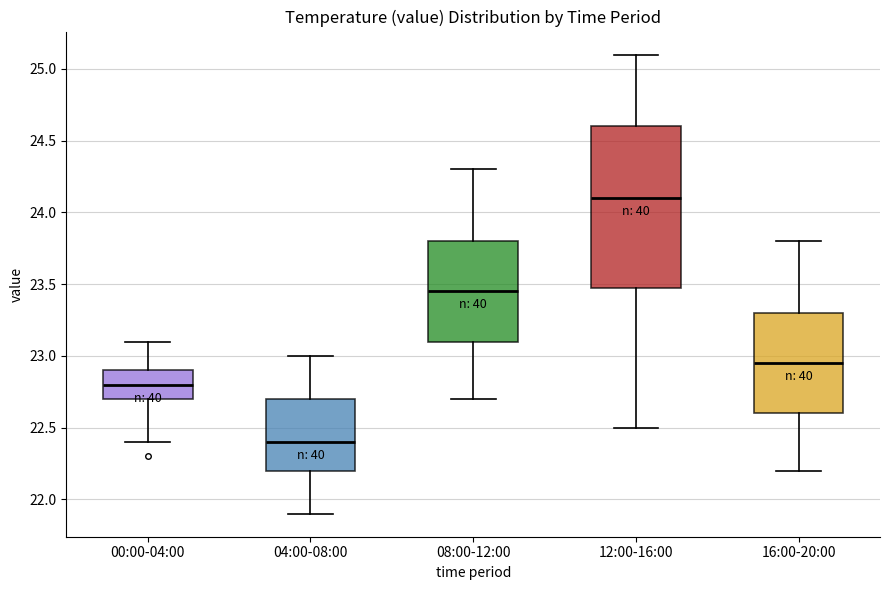

Which box is the tallest, from its lower edge to its upper edge?

12:00-16:00